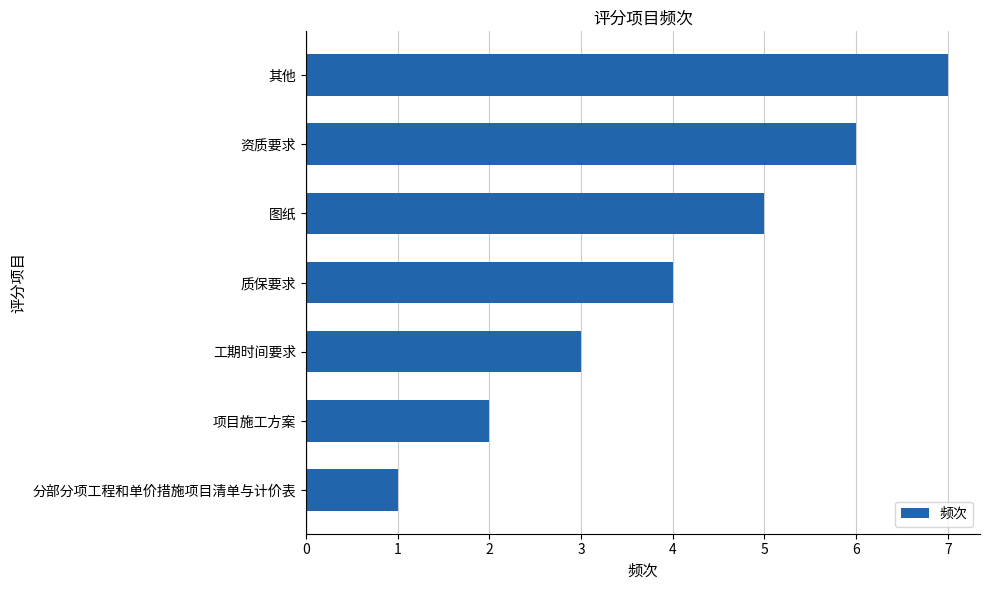

Count the number of categories in the chart.

7